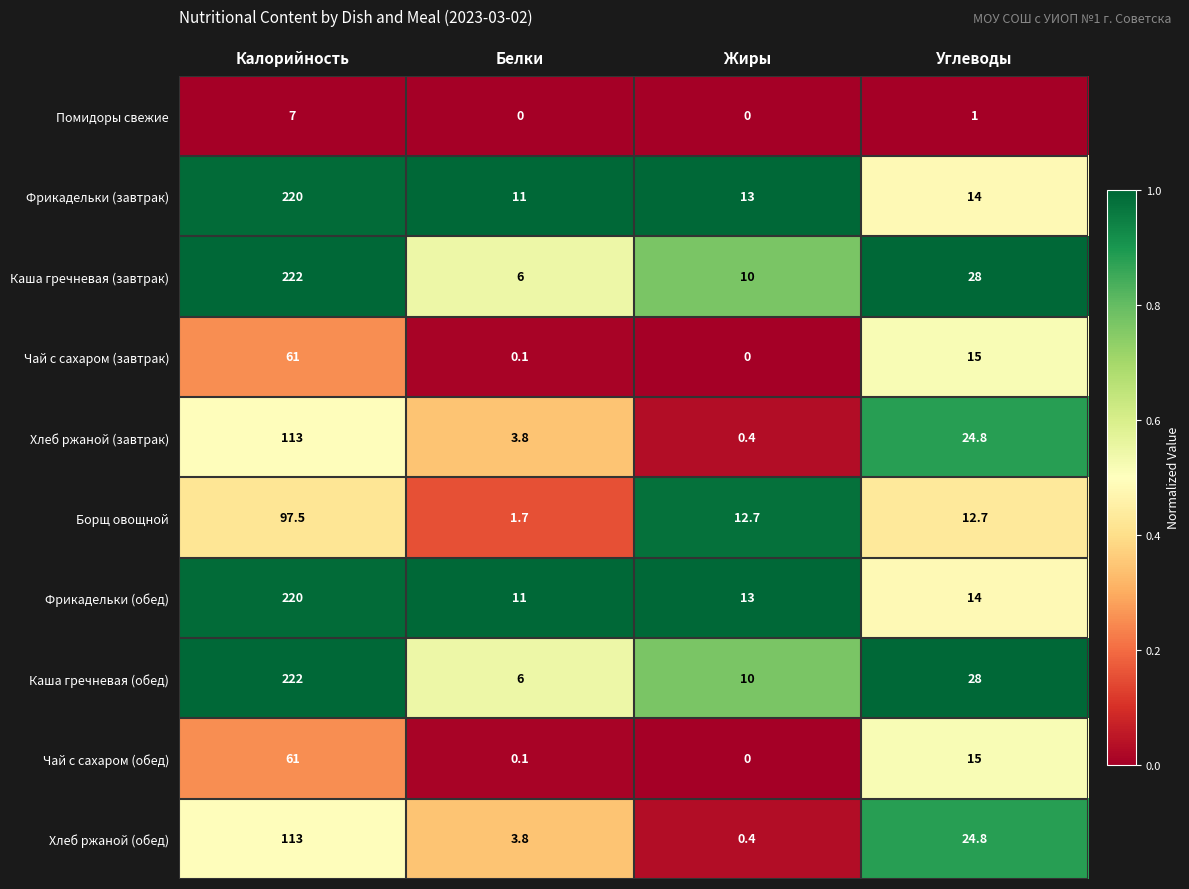

What is the spread (max minus min) of values at Жиры?

13.0